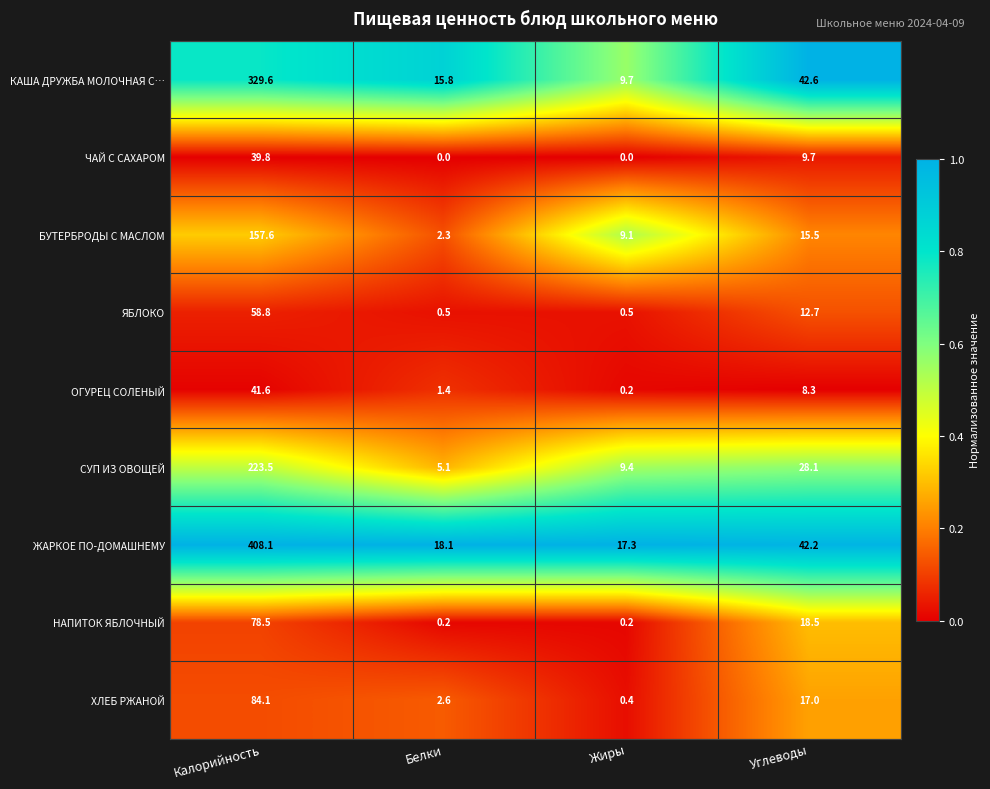

At how many categories does at least one series exceed 0?

4